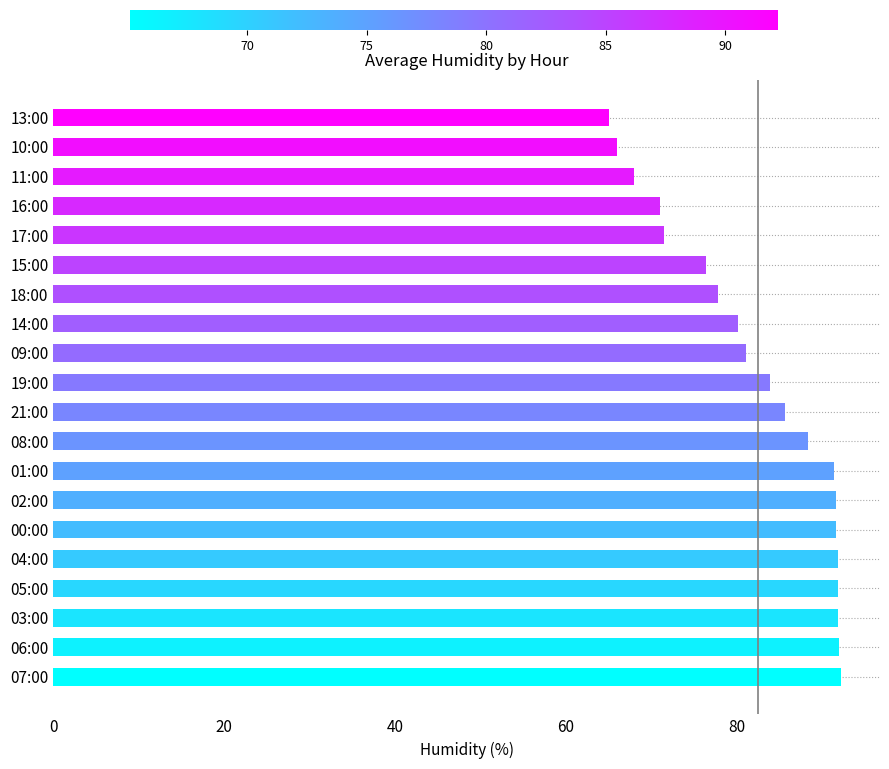

What is the maximum value shown in the chart?

92.2